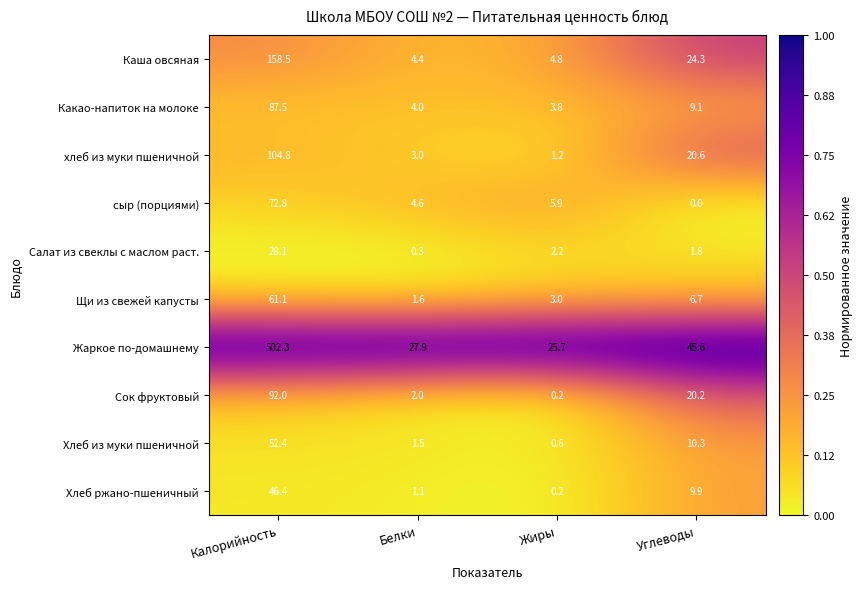

Where does the Каша овсяная series first go above 24?

Калорийность